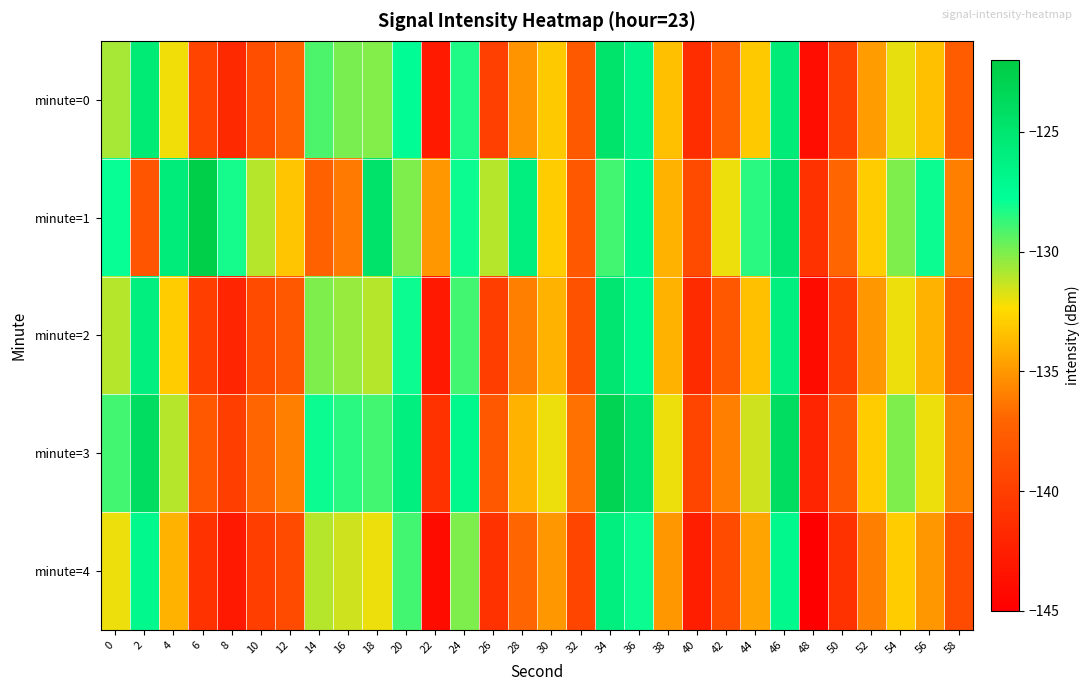

Reading right to left, transcribe all the data shown in this chart.

minute=0: 58=-137.7	56=-133.4	54=-131.9	52=-134.8	50=-139.7	48=-143.8	46=-125.5	44=-133.1	42=-137.6	40=-141.4	38=-133.4	36=-126.6	34=-124.7	32=-138.0	30=-133.1	28=-135.2	26=-139.9	24=-128.3	22=-142.9	20=-127.6	18=-130.1	16=-130.0	14=-129.1	12=-137.1	10=-138.7	8=-141.8	6=-139.6	4=-132.1	2=-125.5	0=-130.8
minute=1: 58=-136.0	56=-128.0	54=-130.0	52=-133.0	50=-137.0	48=-141.0	46=-125.0	44=-128.5	42=-132.0	40=-139.0	38=-134.0	36=-127.0	34=-129.0	32=-138.0	30=-133.0	28=-126.0	26=-131.0	24=-128.0	22=-135.0	20=-130.0	18=-124.6	16=-136.1	14=-137.3	12=-133.3	10=-131.1	8=-128.2	6=-122.4	4=-125.7	2=-138.3	0=-127.8
minute=2: 58=-138.0	56=-134.0	54=-132.0	52=-135.0	50=-140.0	48=-144.0	46=-126.0	44=-133.5	42=-138.0	40=-141.5	38=-134.0	36=-127.0	34=-125.0	32=-138.5	30=-134.0	28=-136.0	26=-140.0	24=-129.0	22=-143.0	20=-128.0	18=-131.0	16=-130.5	14=-130.0	12=-138.0	10=-139.0	8=-142.0	6=-140.0	4=-133.0	2=-126.0	0=-131.0
minute=3: 58=-136.0	56=-132.0	54=-130.0	52=-133.0	50=-138.0	48=-142.0	46=-124.0	44=-131.5	42=-136.0	40=-139.5	38=-132.0	36=-125.0	34=-123.0	32=-136.5	30=-132.0	28=-134.0	26=-138.0	24=-127.0	22=-141.0	20=-126.0	18=-129.0	16=-128.5	14=-128.0	12=-136.0	10=-137.0	8=-140.0	6=-138.0	4=-131.0	2=-124.0	0=-129.0
minute=4: 58=-139.0	56=-135.0	54=-133.0	52=-136.0	50=-141.0	48=-145.0	46=-127.0	44=-134.5	42=-139.0	40=-142.5	38=-135.0	36=-128.0	34=-126.0	32=-139.5	30=-135.0	28=-137.0	26=-141.0	24=-130.0	22=-144.0	20=-129.0	18=-132.0	16=-131.5	14=-131.0	12=-139.0	10=-140.0	8=-143.0	6=-141.0	4=-134.0	2=-127.0	0=-132.0